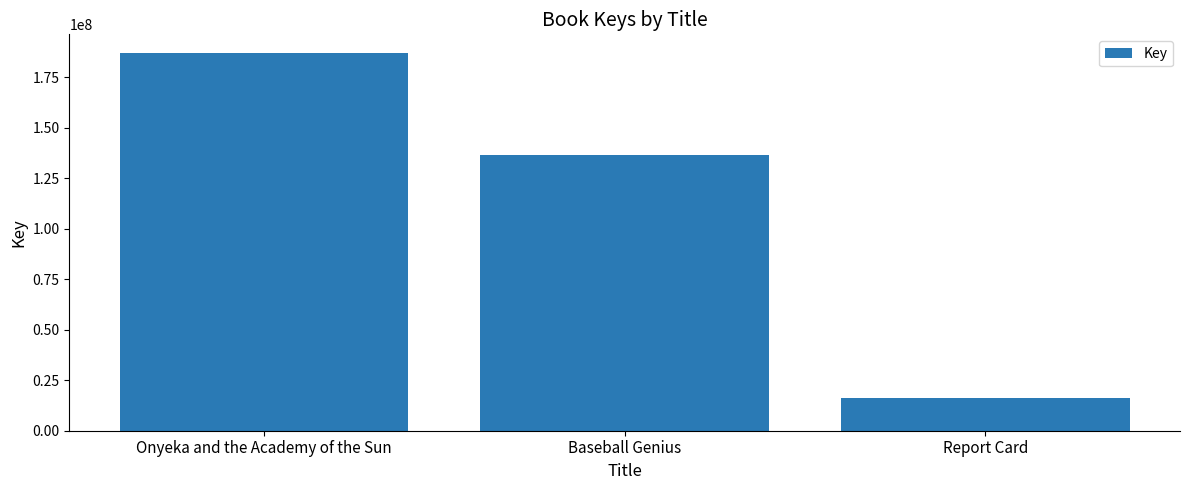

What is the label of the 2nd bar from the left?

Baseball Genius